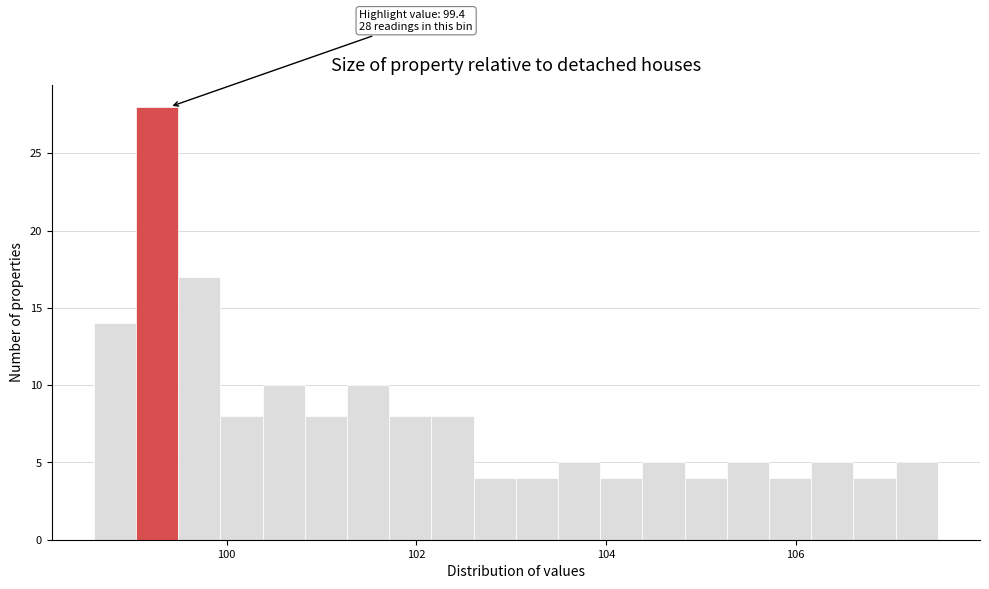

Around what value on the x-axis is the tallest bar? Give the approximate position of its centre, as read against the axis.

99.2